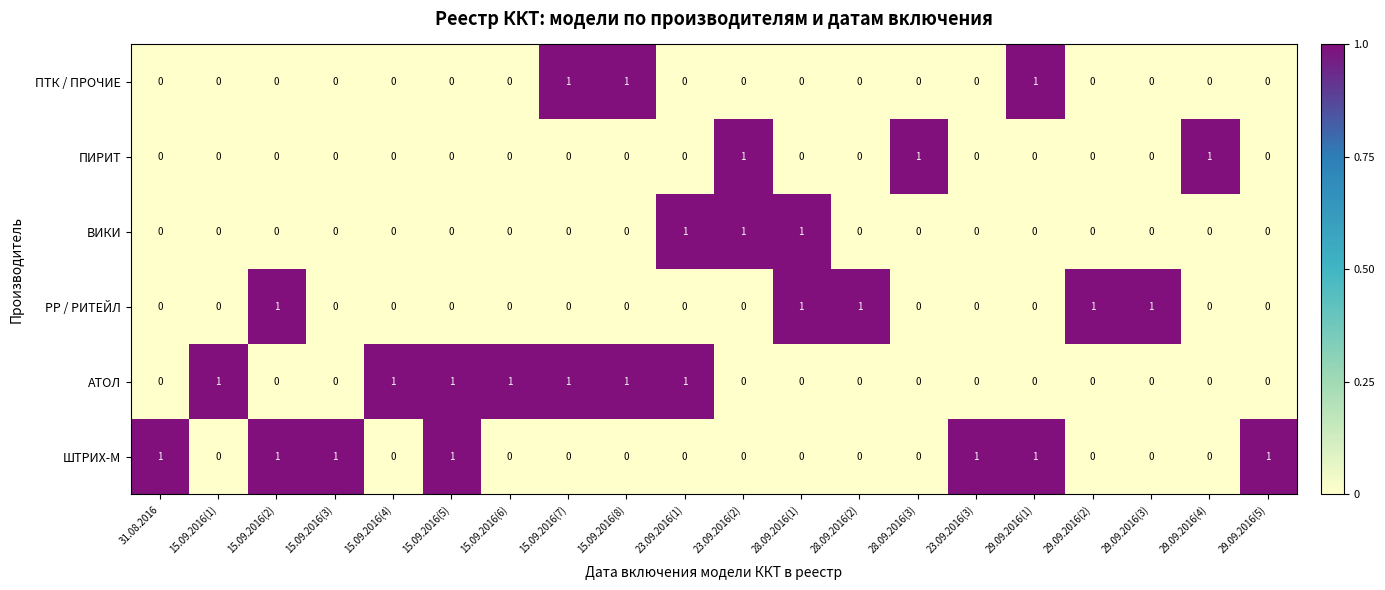

Count the number of categories in the chart.

20